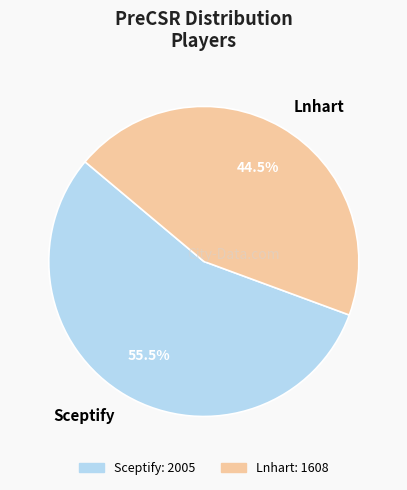

What is the ratio of the value at Lnhart to the value at Sceptify?

0.8